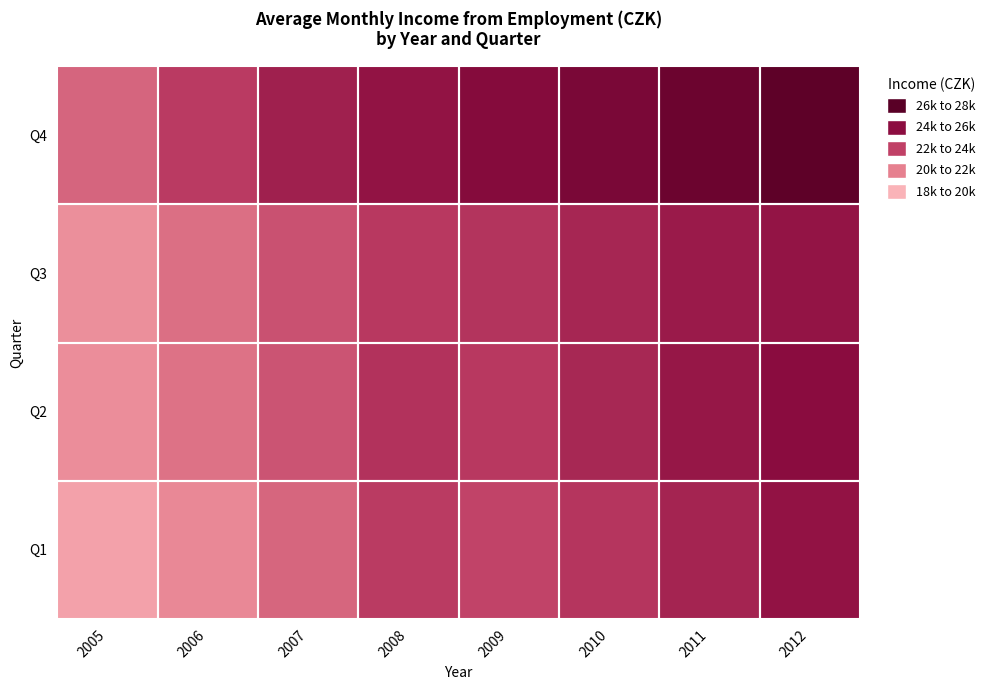

At which category is the sum across all series the highest?

2012